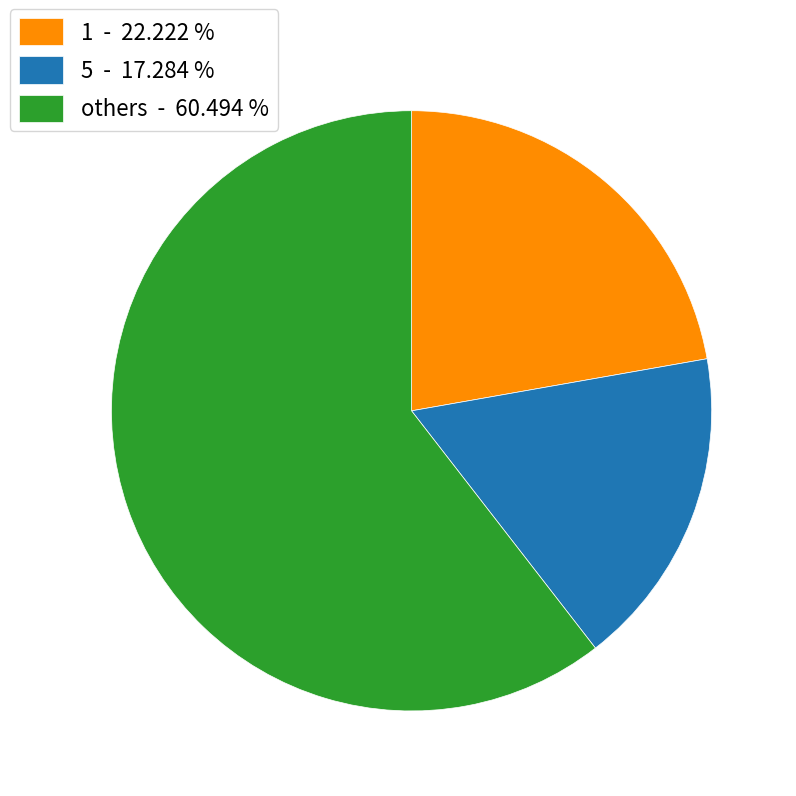

Rank the categories by value from highest to lowest.

others - 60.494 %, 1 - 22.222 %, 5 - 17.284 %